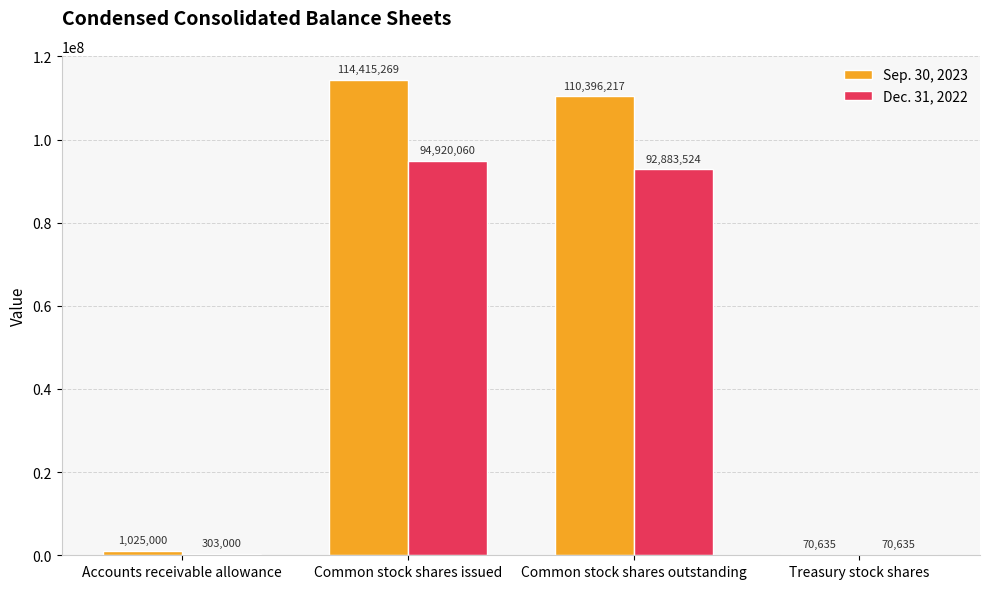

What is the total value across all series at Treasury stock shares?

141270